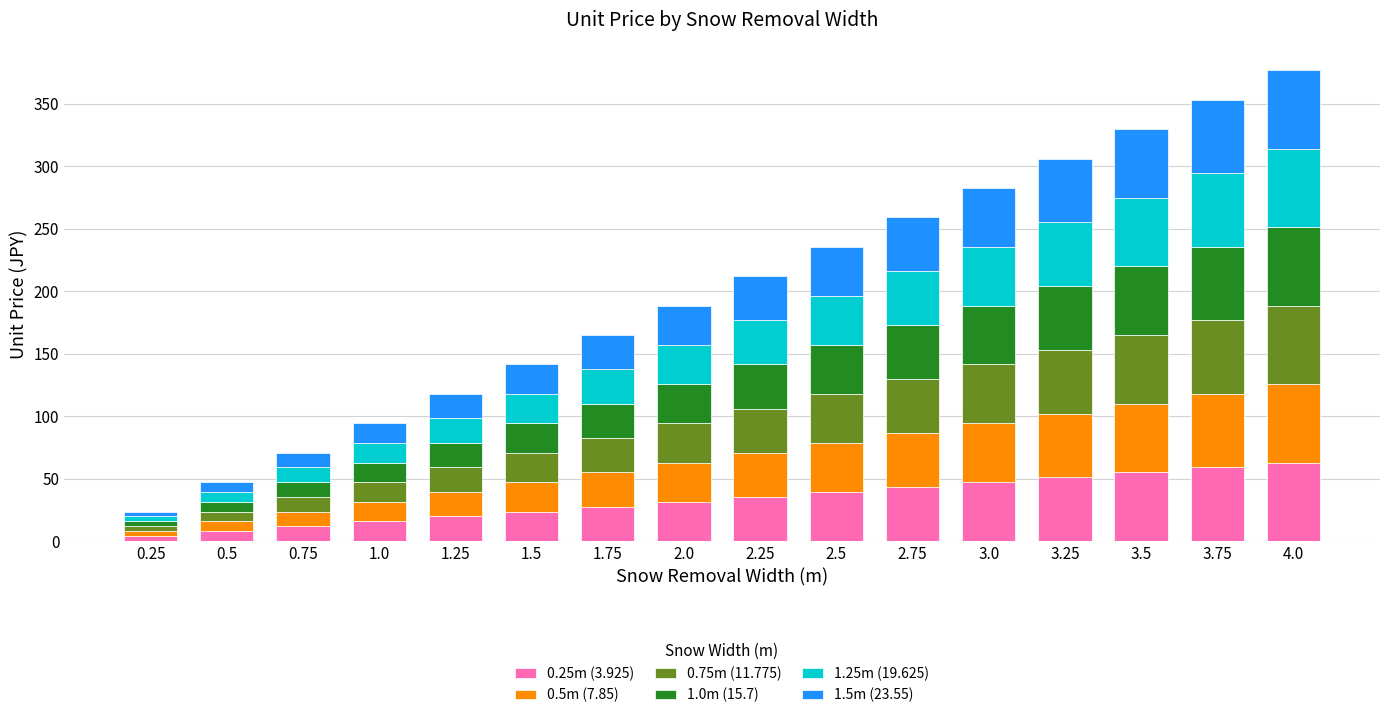

What is the total value across all series at 1.25?

117.8